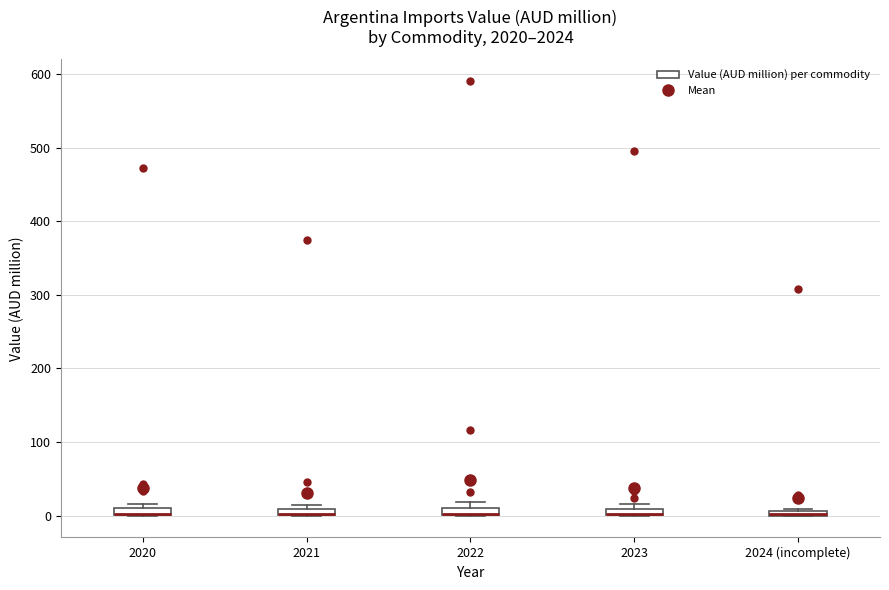

Where is the lower edge of the box for 2021 on the y-axis? The values are not printed on the chart, so give them approximately, as read against the axis.

0